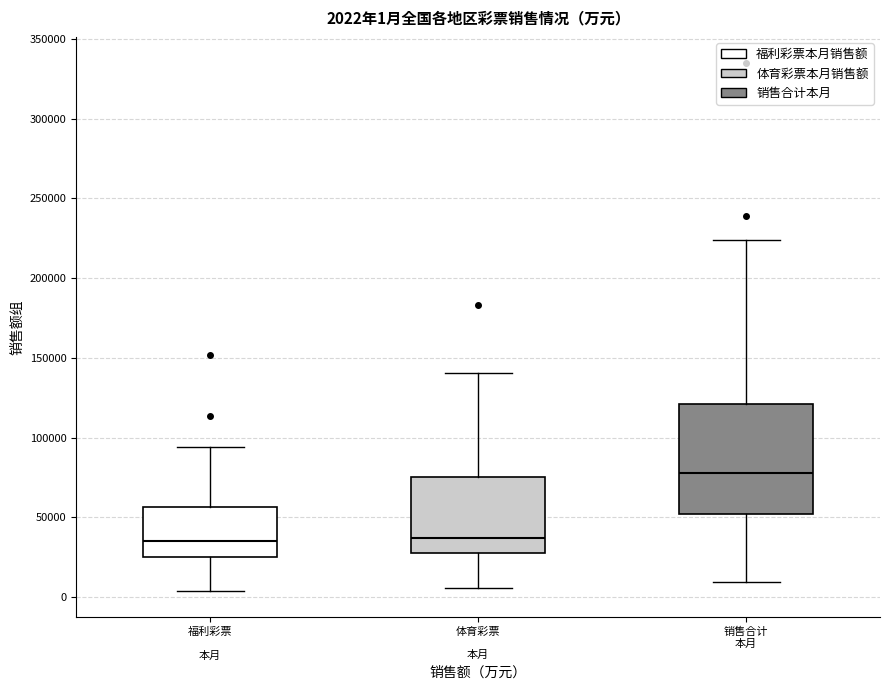

Which box has the highest median line?

销售合计 本月